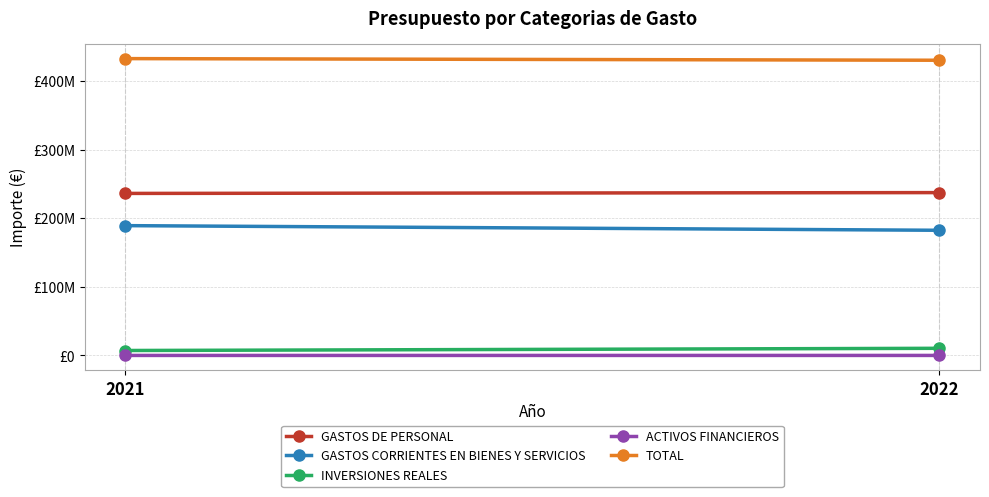

At which category is the sum across all series the highest?

2021